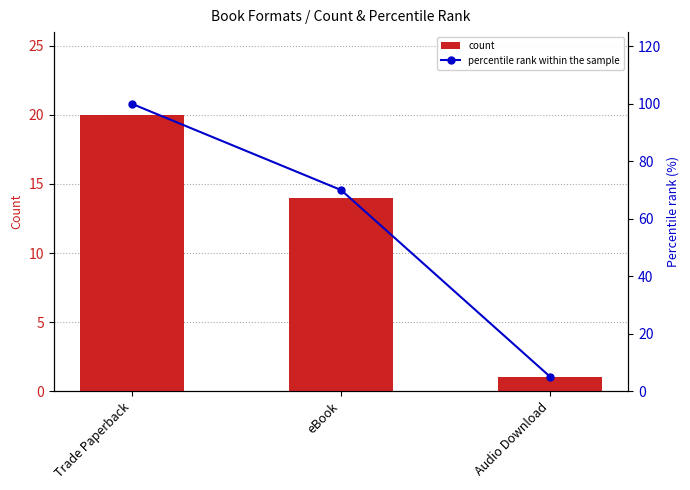

How many values in the count series exceed 14?

1